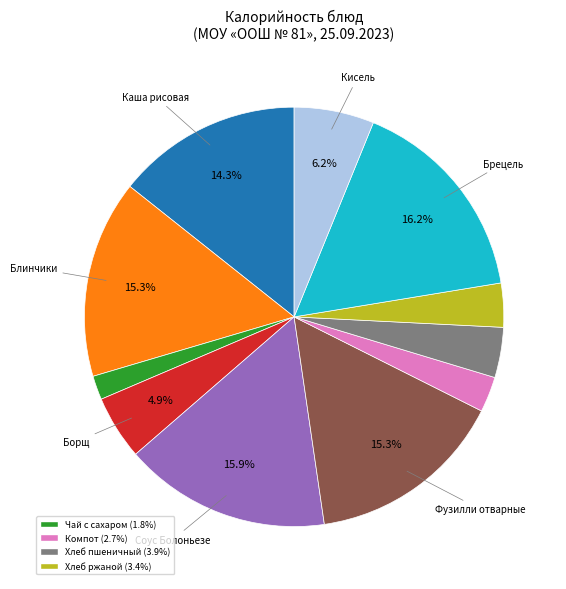

Is there any slice that represents more than half of the pie?

No